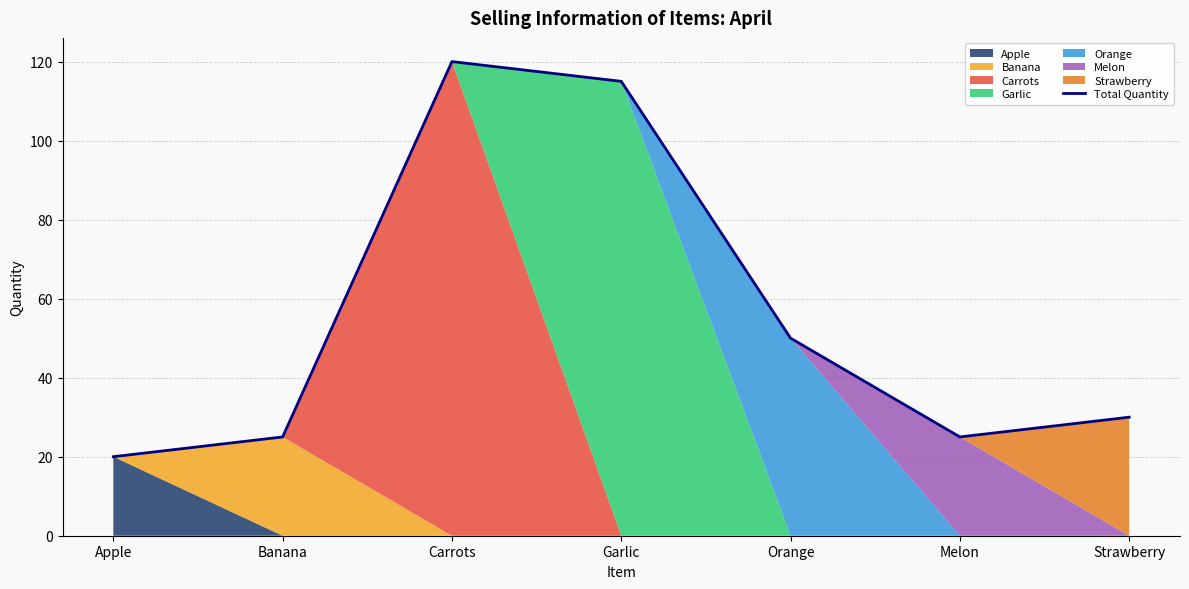

Where is the first local maximum?

Carrots